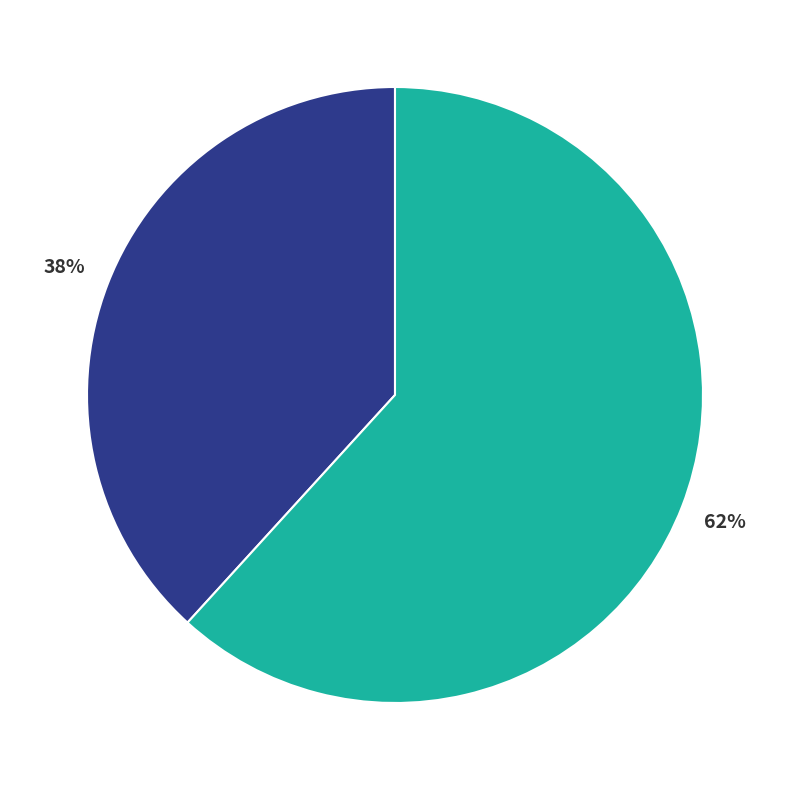

To the nearest percent, what is the difference between the largest and smallest slice percentages?

24%